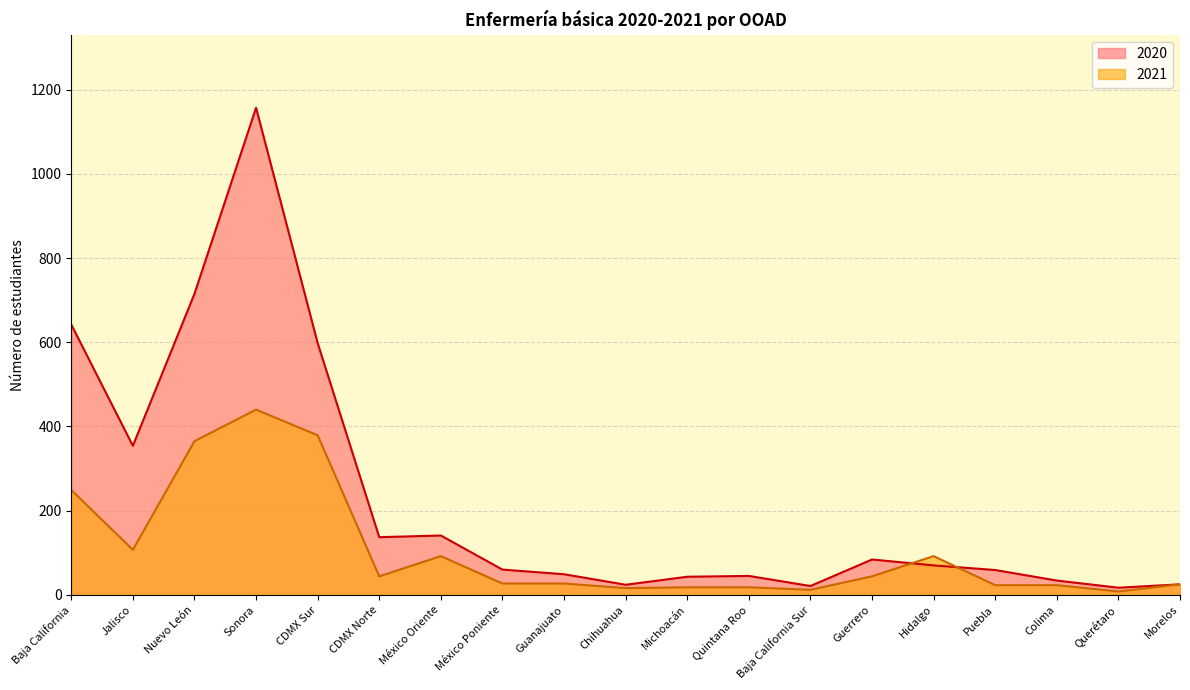

The value of 2020 at Sonora is 279. True or false?

False